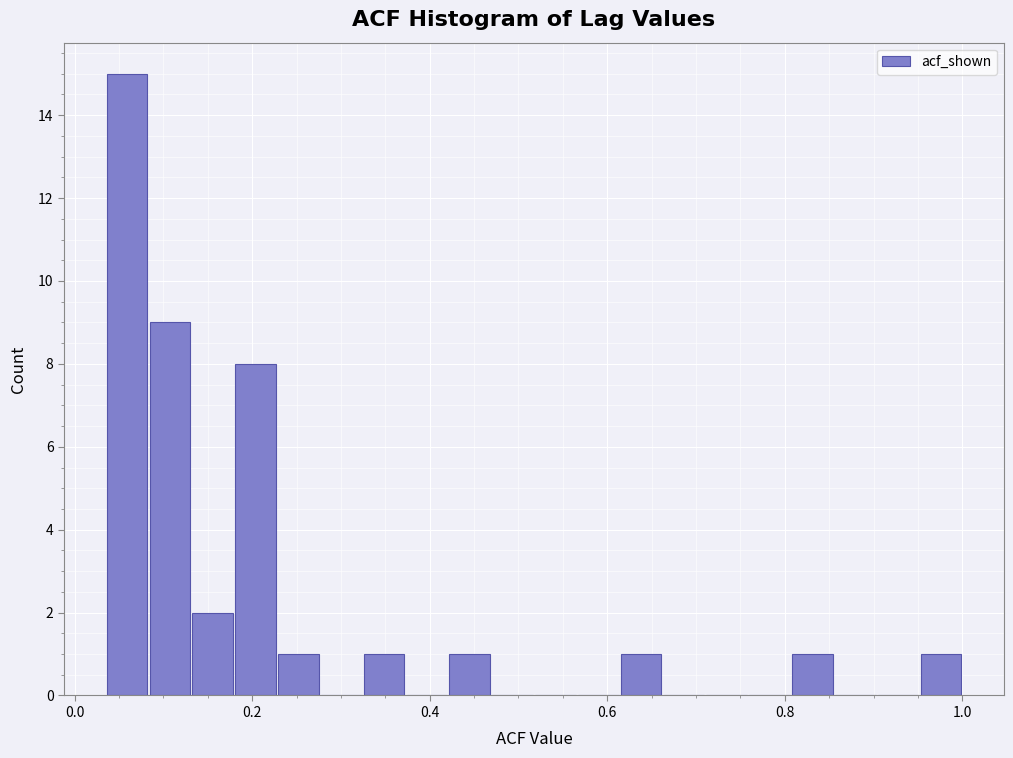

Around what value on the x-axis is the tallest bar? Give the approximate position of its centre, as read against the axis.

0.06